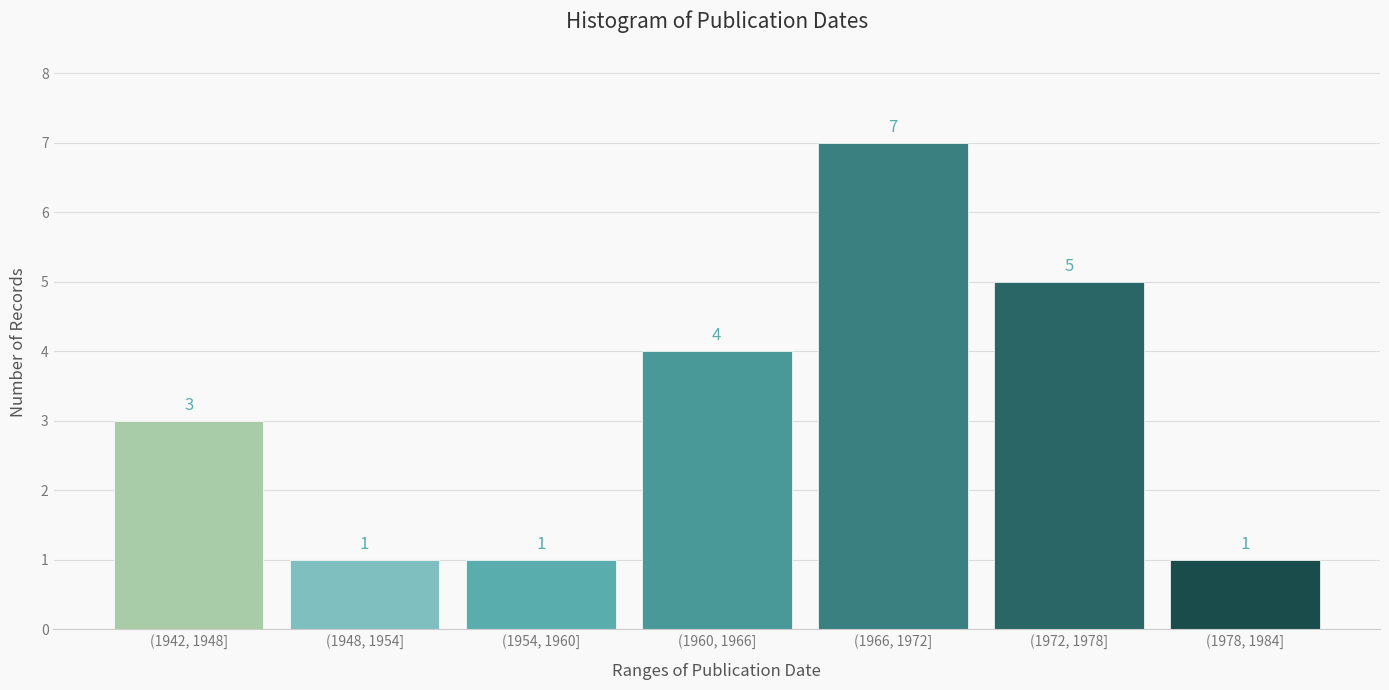

Reading right to left, list all the values displayed in this chart.

1	5	7	4	1	1	3